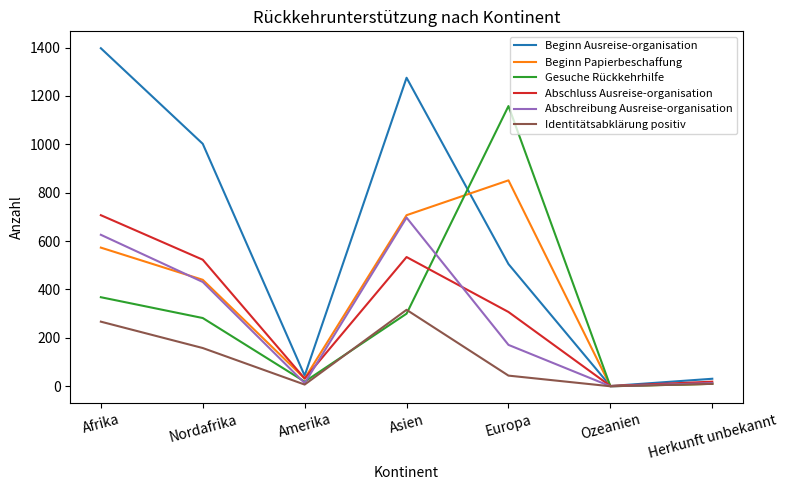

How many lines are shown in the chart?

6